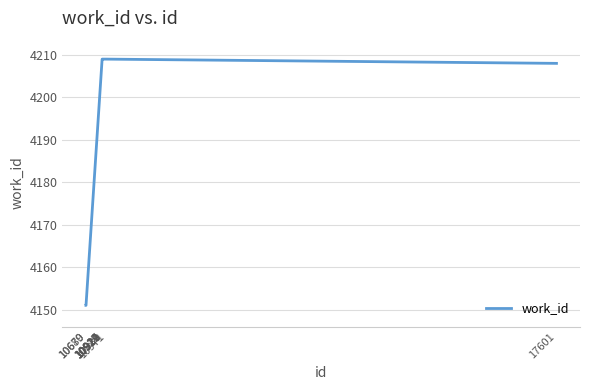

What is the difference between the maximum and minimum values?

58